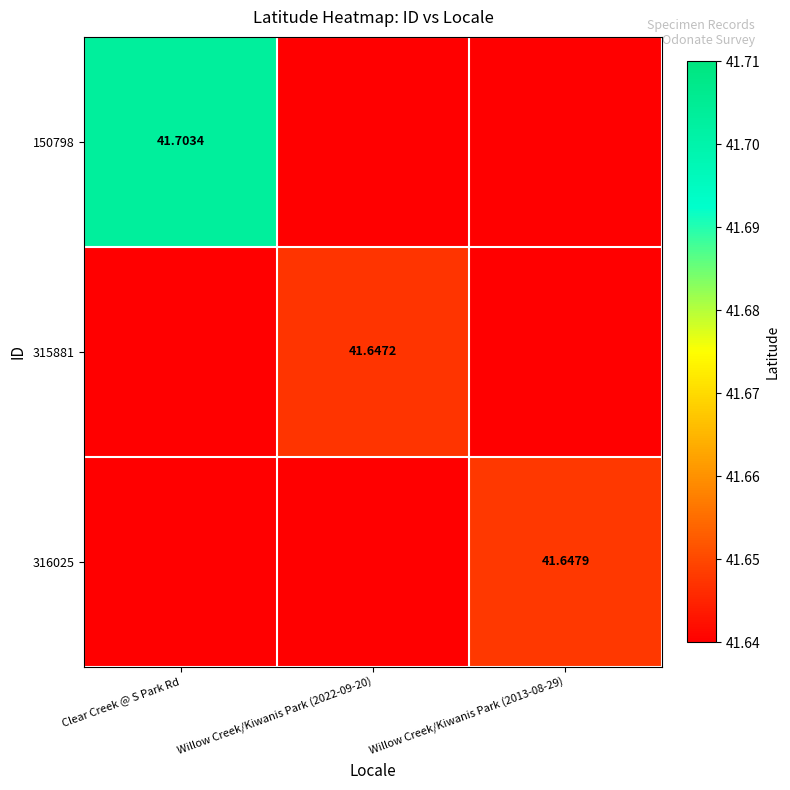

How many data points does each series have?

3